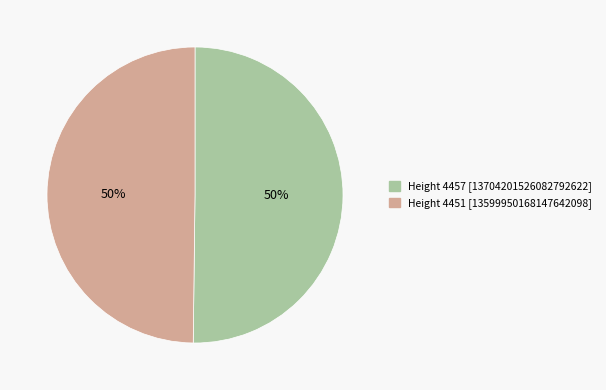

Approximately how many times larger is the value at Height 4457 [13704201526082792622] compared to Height 4451 [13599950168147642098]?

1.0